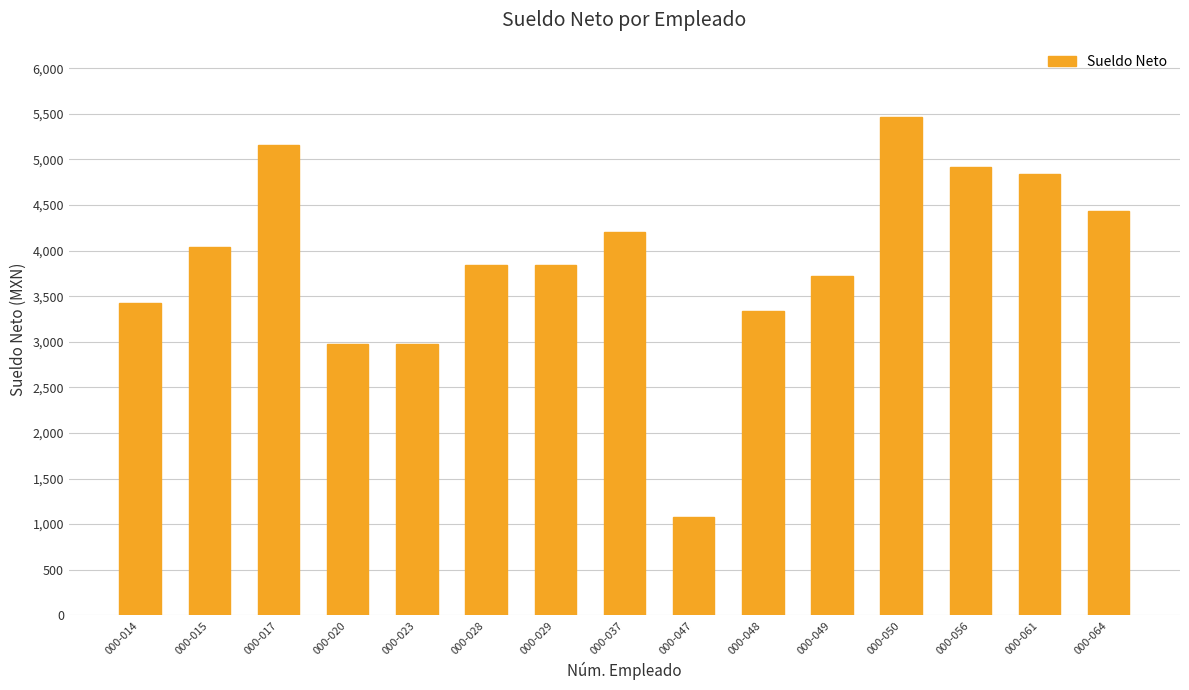

What is the difference between the second highest and second lowest values?

2176.1